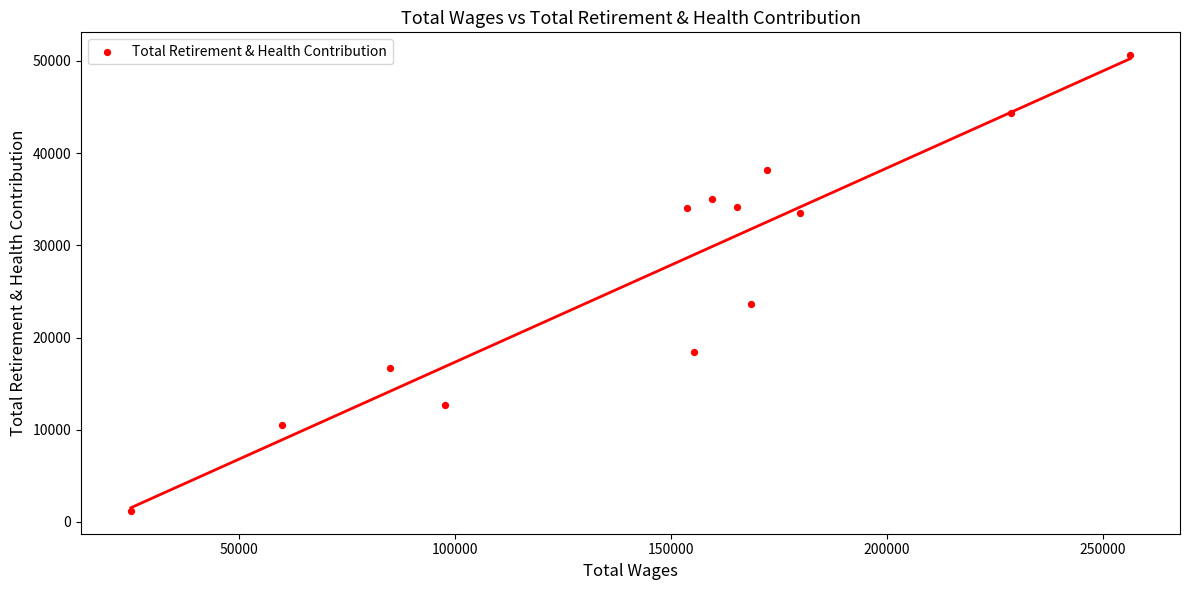

What Y value in the scatter plot is closest to 25915?

23683